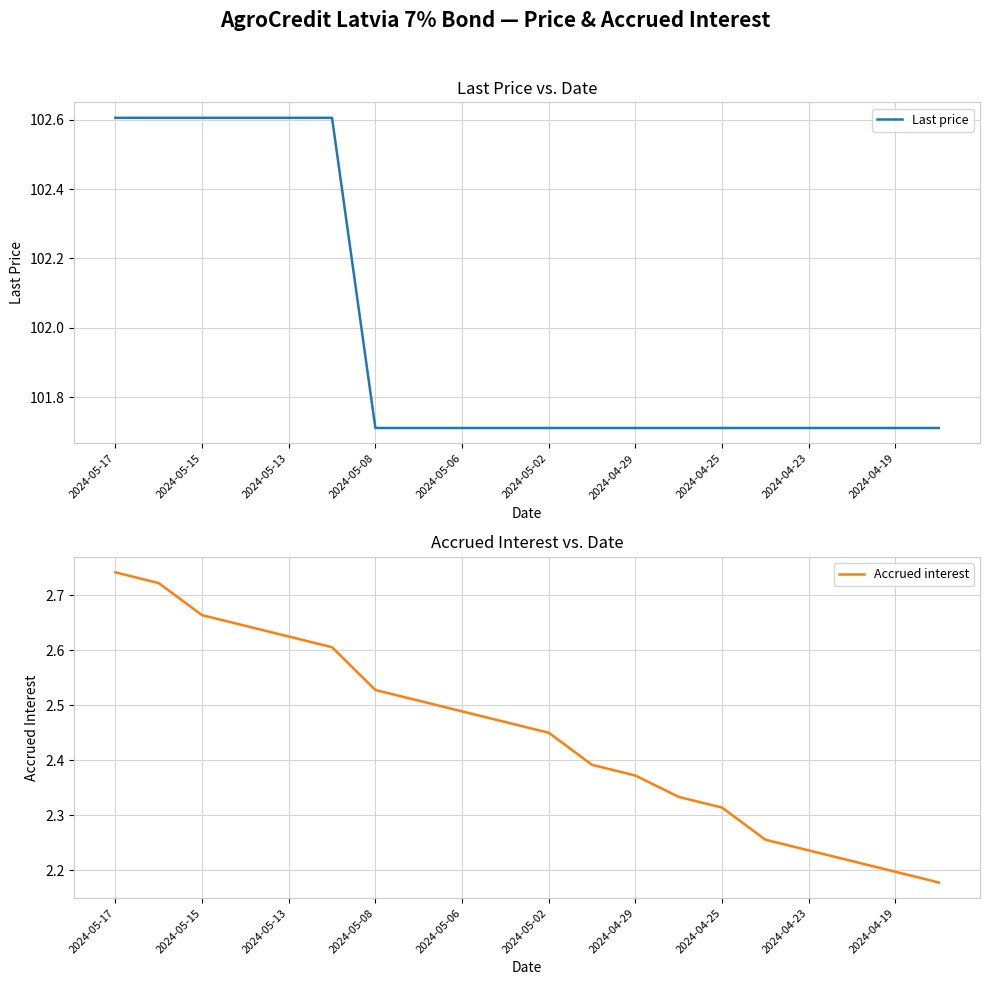

True or false: Last price has a value of 133.7 at 2024-05-15.

False